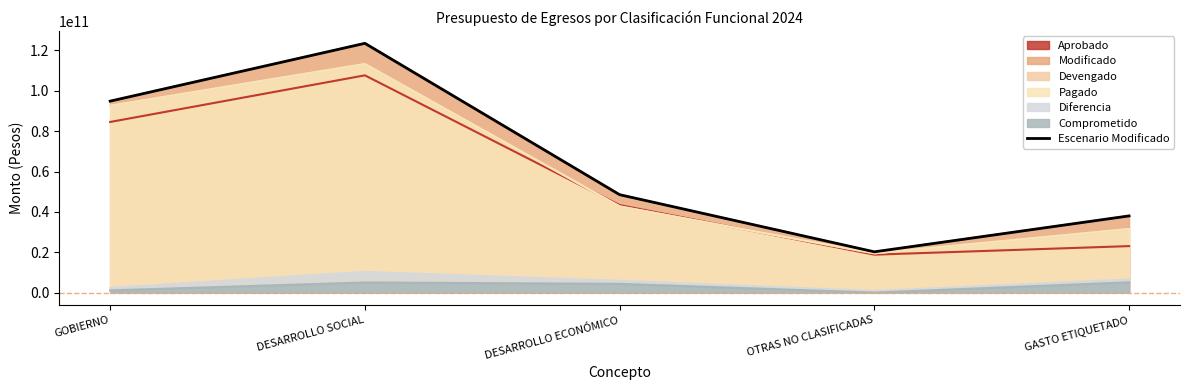

Between GOBIERNO and DESARROLLO ECONÓMICO, which is larger?

GOBIERNO